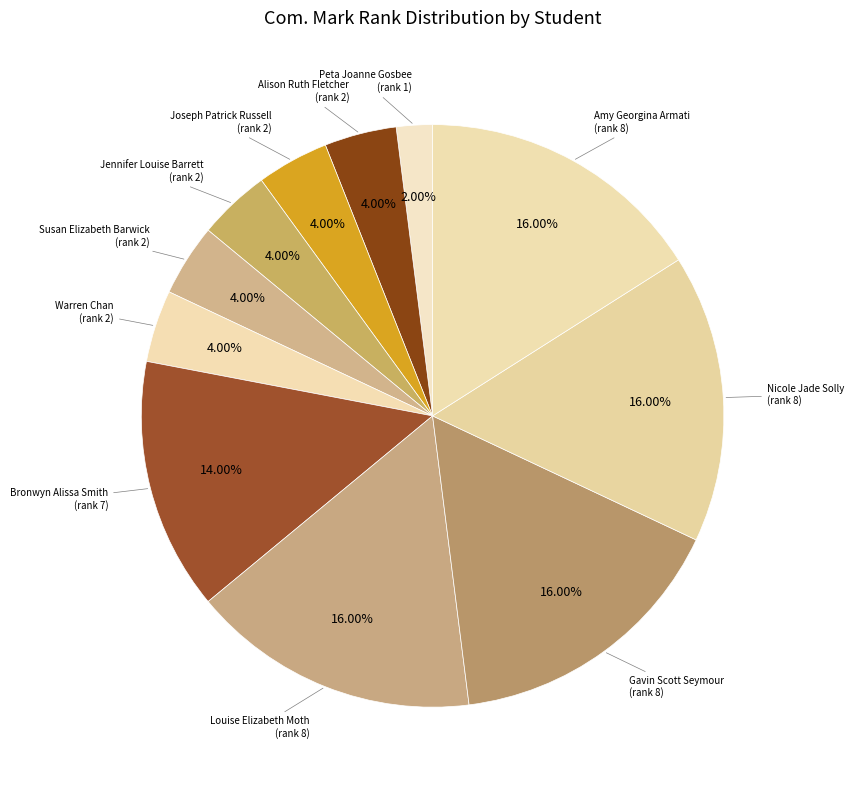

To the nearest percent, what is the average slice percentage?

9%